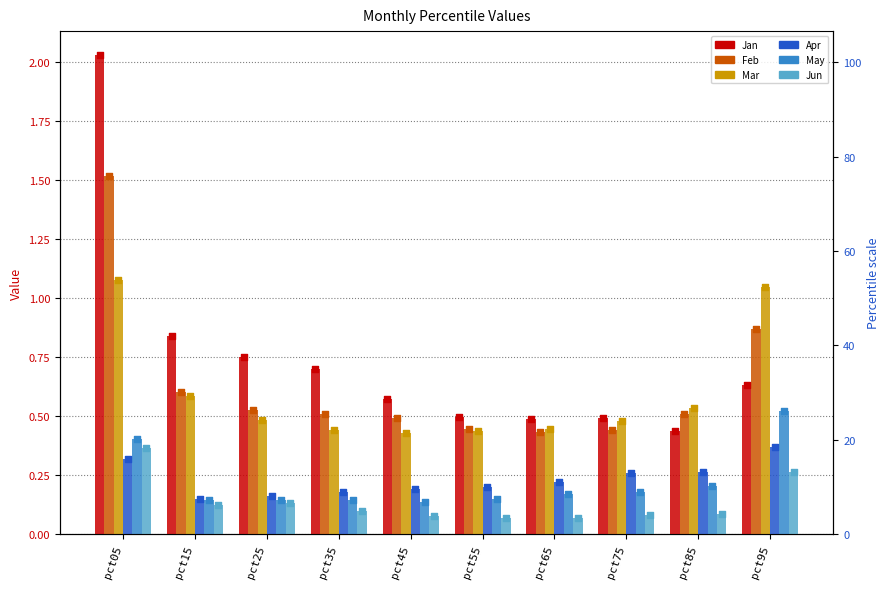

Which series has the largest total across all categories?

Jan